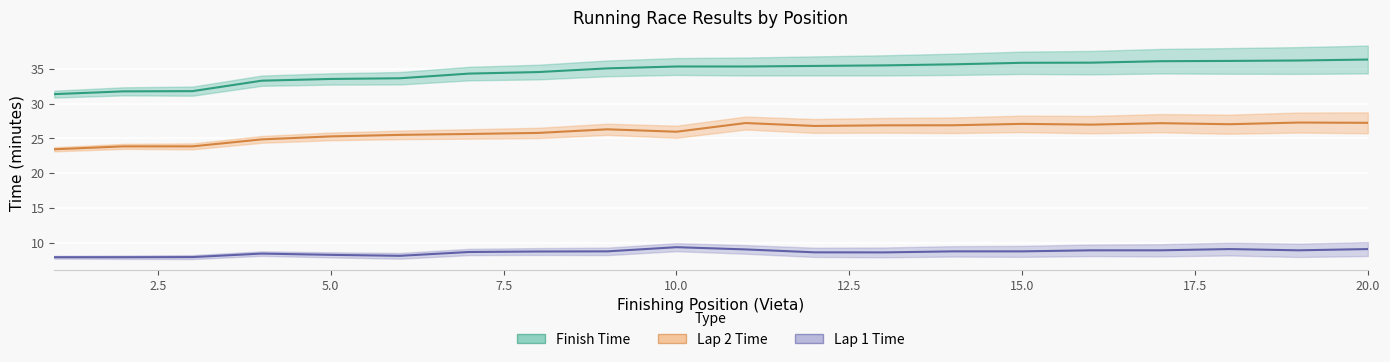

At how many categories does at least one series exceed 27?

20